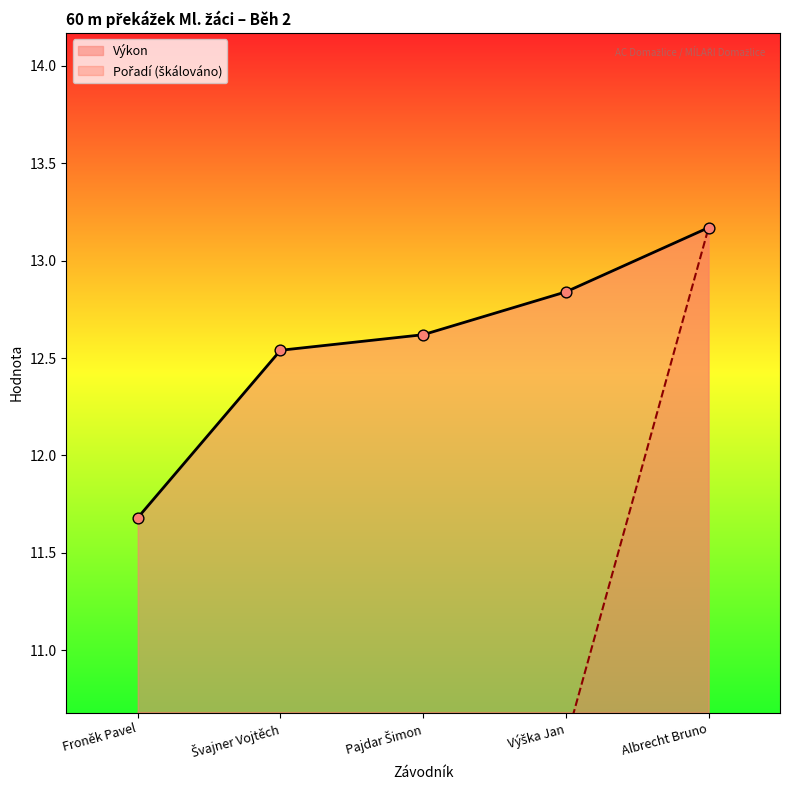

Which series reaches the maximum Y coordinate?

Pořadí